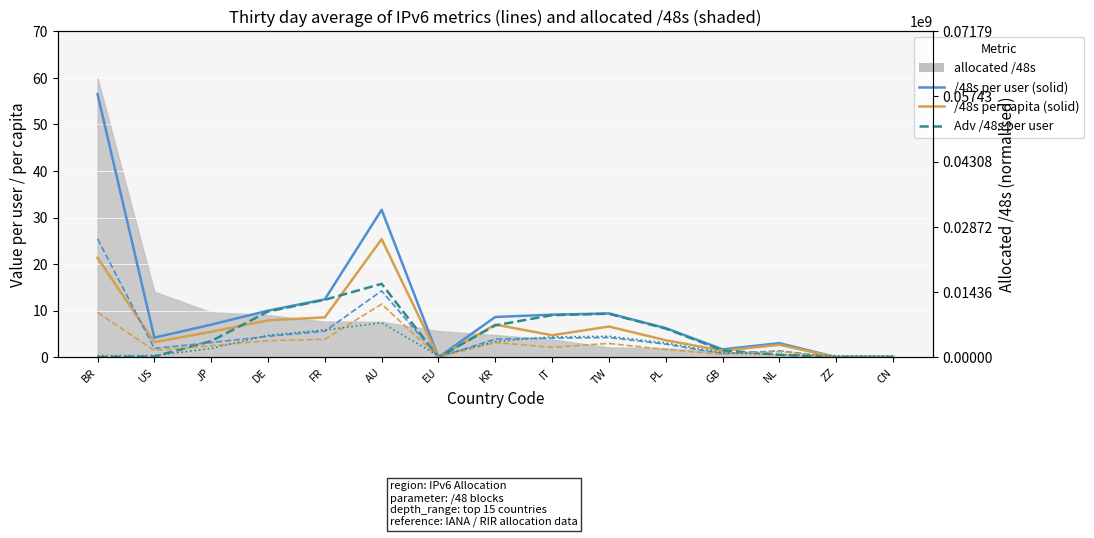

What is the label of the 15th point from the left?

CN